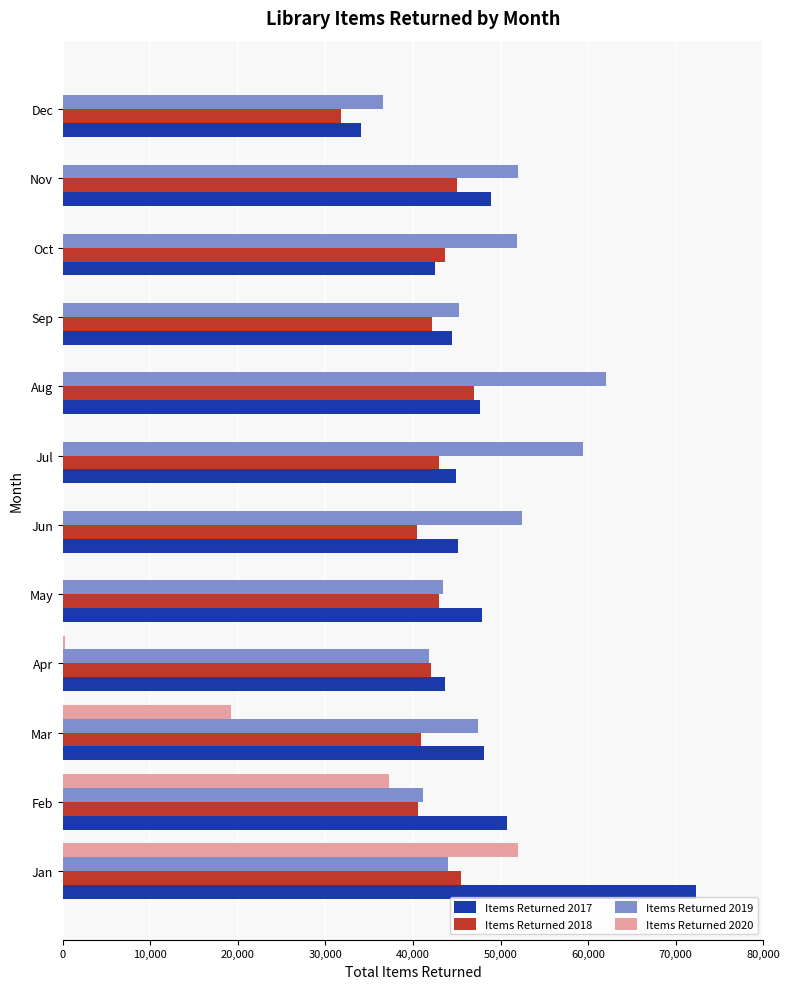

Is it true that Items Returned 2020 equals 0 at Sep?

True